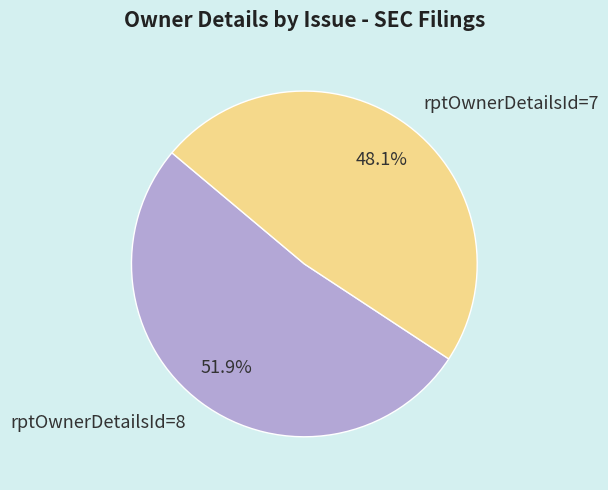

Is rptOwnerDetailsId=8 the majority of the pie?

Yes